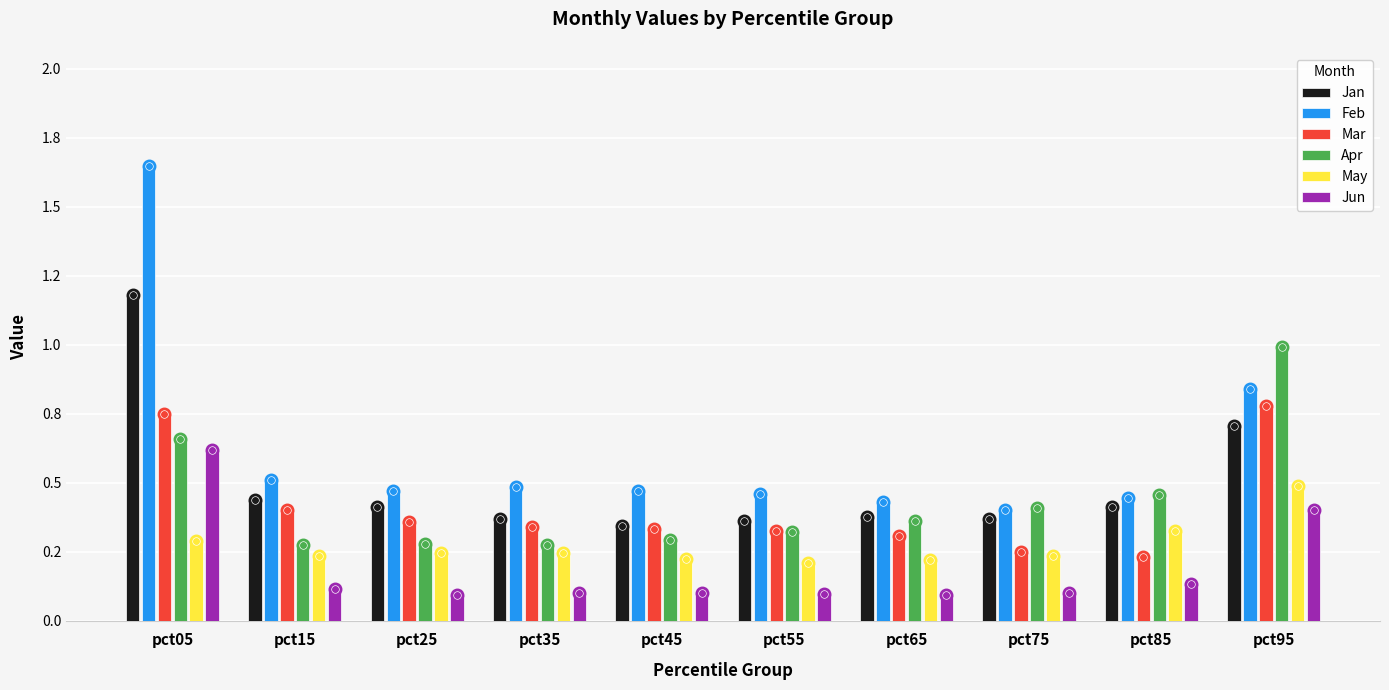

Rank the series by their maximum value, from lowest to highest.

May, Jun, Mar, Apr, Jan, Feb